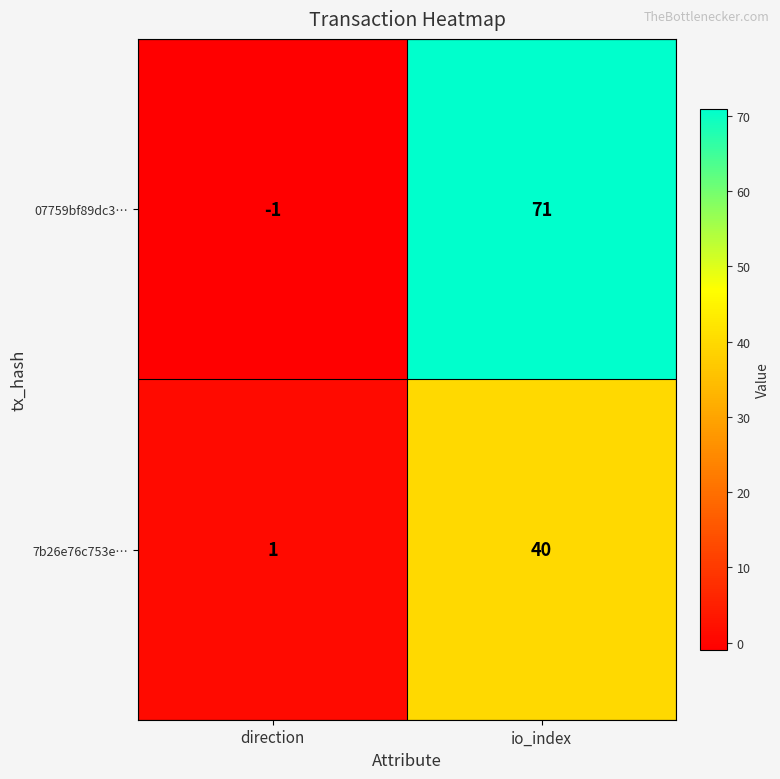

Which label corresponds to the largest value in the chart?

io_index